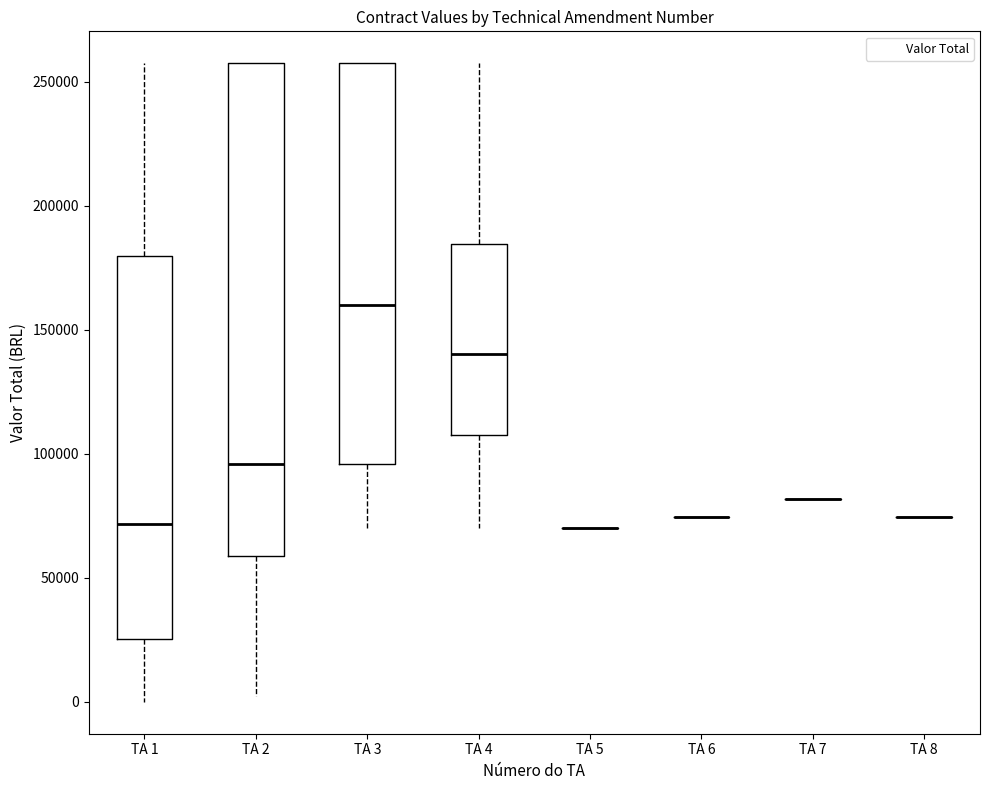

Reading left to right, transcribe this box plot: for each box, give where its median line is, the range the box spans, and where its two whiskers end, as read against the y-axis. The values are not printed on the chart, so give them approximately, as read against the axis.

TA 1: median 70000, box 25000 to 180000, whiskers 0 to 255000
TA 2: median 95000, box 60000 to 255000, whiskers 5000 to 255000
TA 3: median 160000, box 95000 to 255000, whiskers 70000 to 255000
TA 4: median 140000, box 105000 to 185000, whiskers 70000 to 255000
TA 5: box collapsed to a line at 70000, whiskers 70000 to 70000
TA 6: box collapsed to a line at 75000, whiskers 75000 to 75000
TA 7: box collapsed to a line at 80000, whiskers 80000 to 80000
TA 8: box collapsed to a line at 75000, whiskers 75000 to 75000